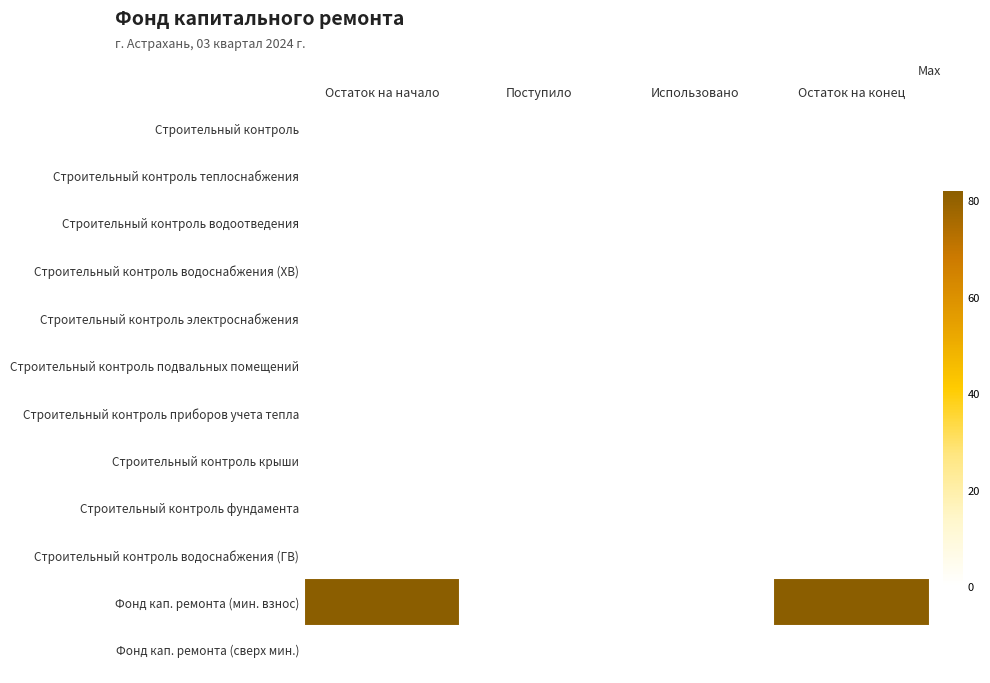

Reading left to right, transcribe all the data shown in this chart.

Строительный контроль: Остаток на начало=0.0	Поступило=0.0	Использовано=0.0	Остаток на конец=0.0
Строительный контроль теплоснабжения: Остаток на начало=0.0	Поступило=0.0	Использовано=0.0	Остаток на конец=0.0
Строительный контроль водоотведения: Остаток на начало=0.0	Поступило=0.0	Использовано=0.0	Остаток на конец=0.0
Строительный контроль водоснабжения (ХВ): Остаток на начало=0.0	Поступило=0.0	Использовано=0.0	Остаток на конец=0.0
Строительный контроль электроснабжения: Остаток на начало=0.0	Поступило=0.0	Использовано=0.0	Остаток на конец=0.0
Строительный контроль подвальных помещений: Остаток на начало=0.0	Поступило=0.0	Использовано=0.0	Остаток на конец=0.0
Строительный контроль приборов учета тепла: Остаток на начало=0.0	Поступило=0.0	Использовано=0.0	Остаток на конец=0.0
Строительный контроль крыши: Остаток на начало=0.0	Поступило=0.0	Использовано=0.0	Остаток на конец=0.0
Строительный контроль фундамента: Остаток на начало=0.0	Поступило=0.0	Использовано=0.0	Остаток на конец=0.0
Строительный контроль водоснабжения (ГВ): Остаток на начало=0.0	Поступило=0.0	Использовано=0.0	Остаток на конец=0.0
Фонд кап. ремонта (мин. взнос): Остаток на начало=81.9	Поступило=0.0	Использовано=0.0	Остаток на конец=81.9
Фонд кап. ремонта (сверх мин.): Остаток на начало=0.0	Поступило=0.0	Использовано=0.0	Остаток на конец=0.0